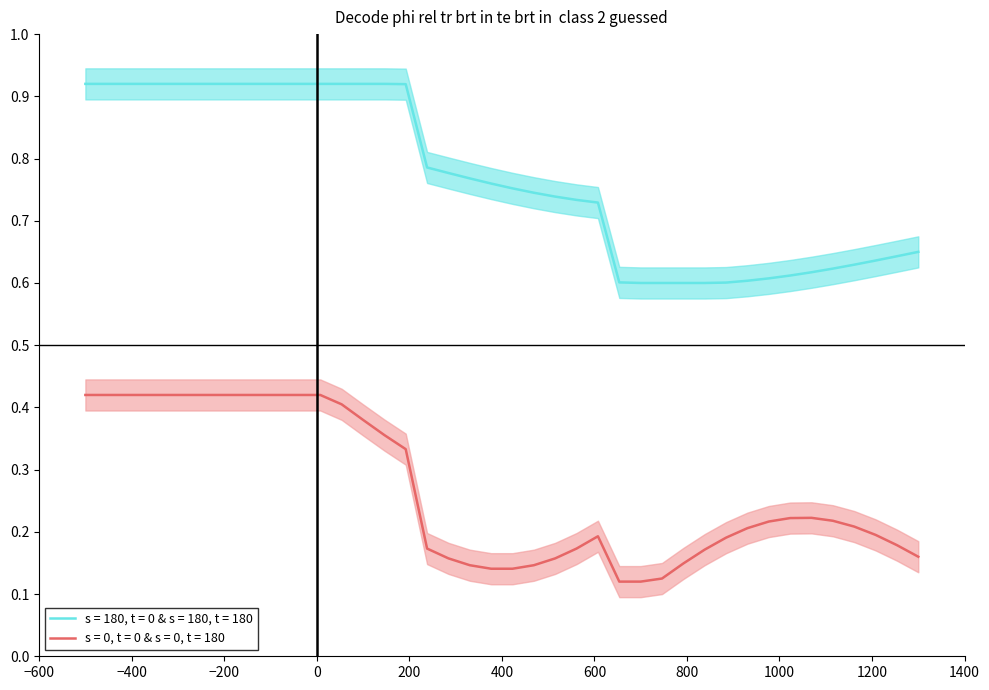

True or false: s = 180, t = 0 & s = 180, t = 180 and s = 0, t = 0 & s = 0, t = 180 cross at least once.

False